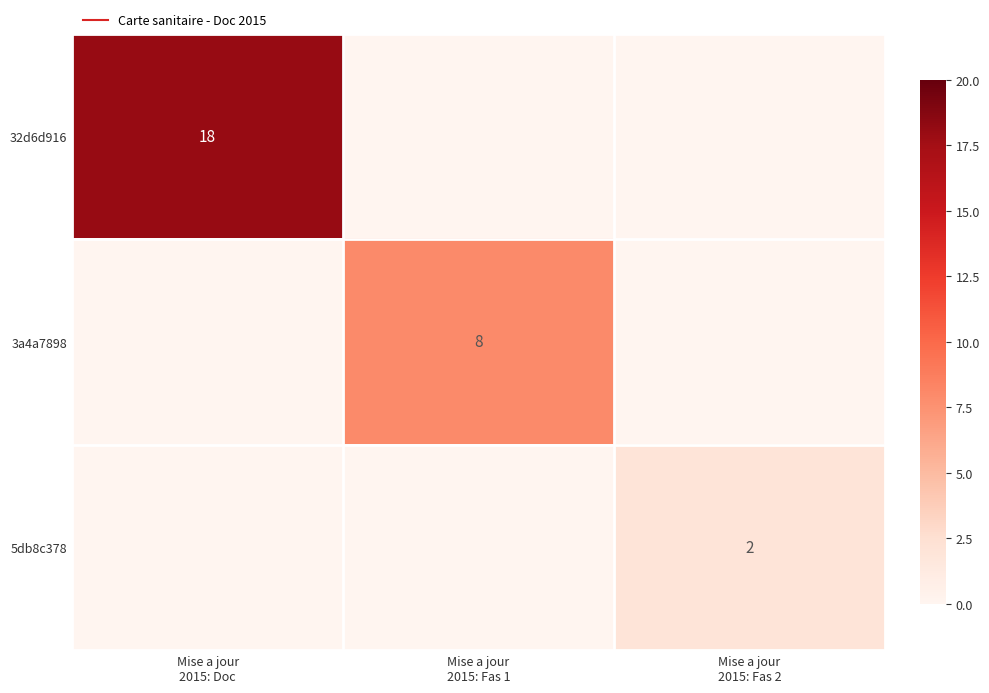

What is the spread (max minus min) of values at Mise a jour
2015: Fas 2?

2